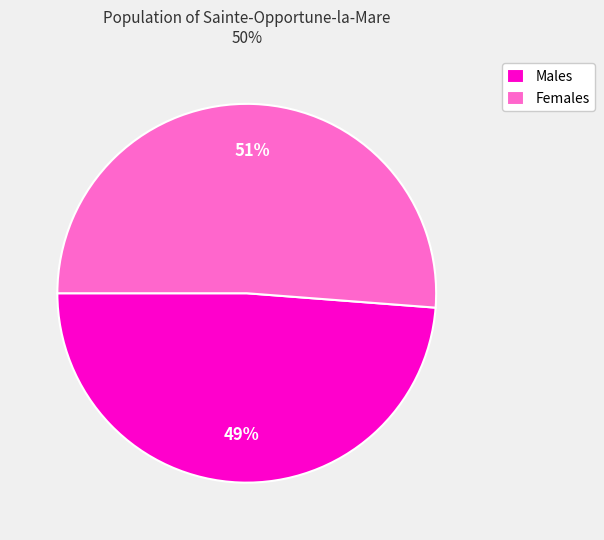

To the nearest percent, what is the average slice percentage?

50%